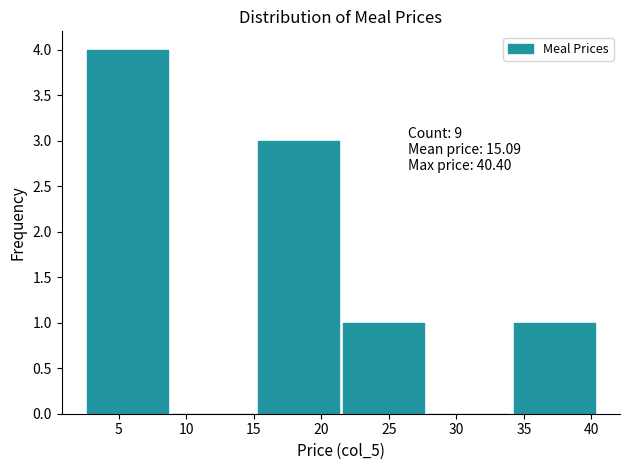

Which range on the x-axis has the tallest bar?

2.5 to 9.0